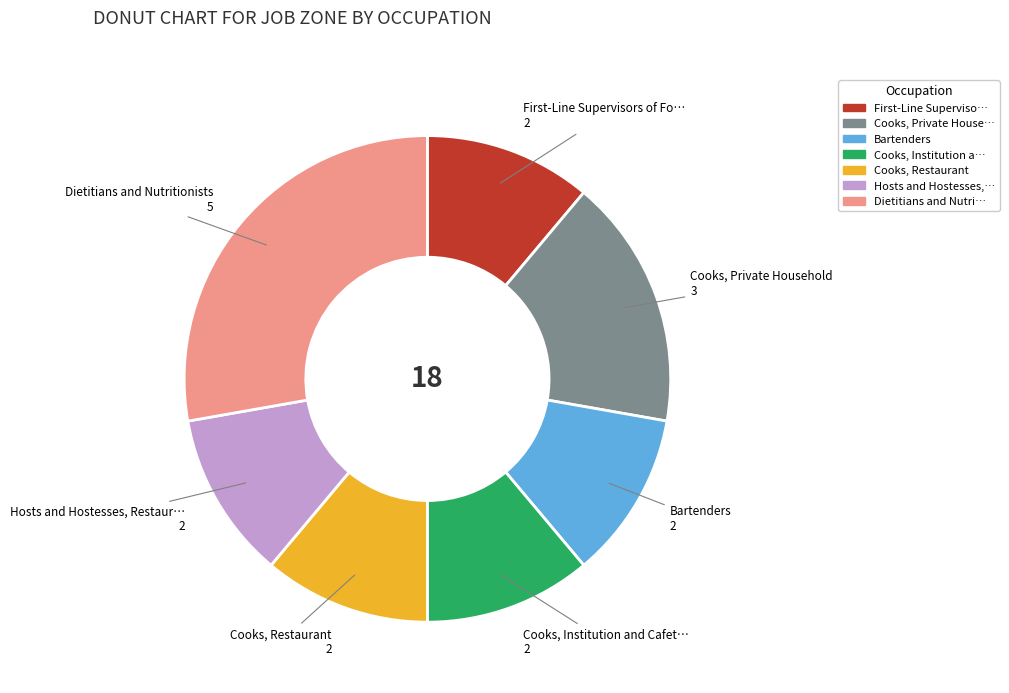

Does any single category account for the majority?

No